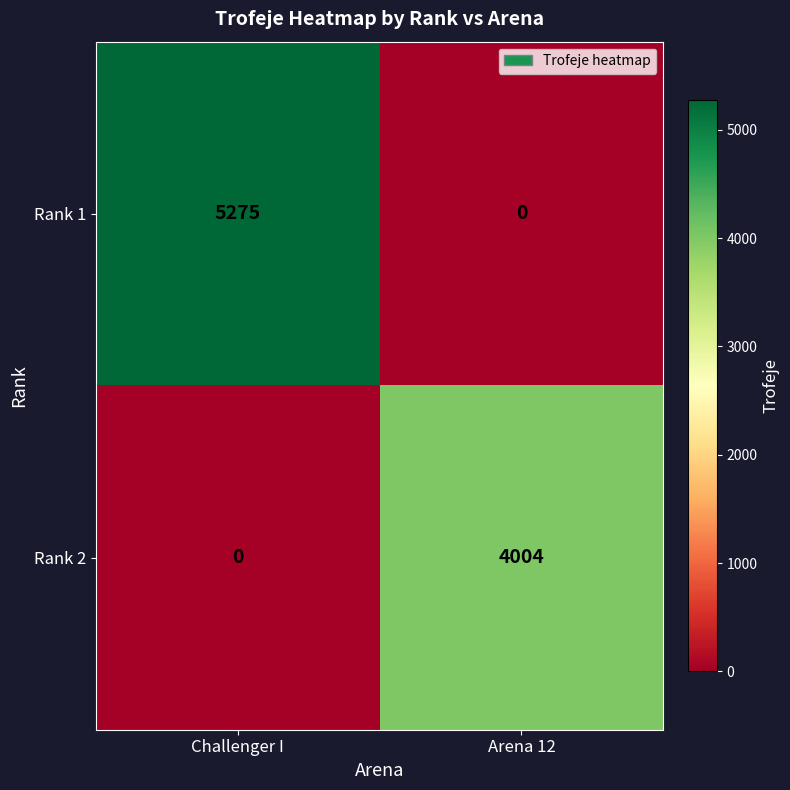

What is the total value across all series at Arena 12?

4004